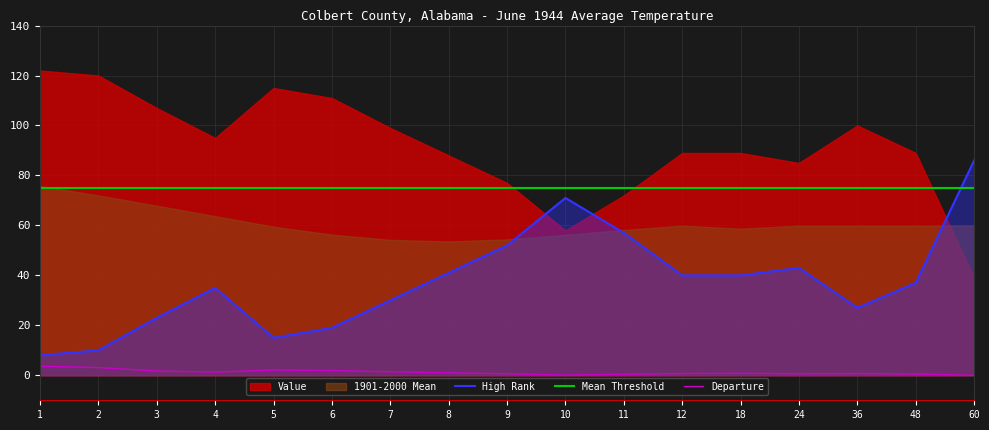

At which category does 1901-2000 Mean reach its first local peak?

12